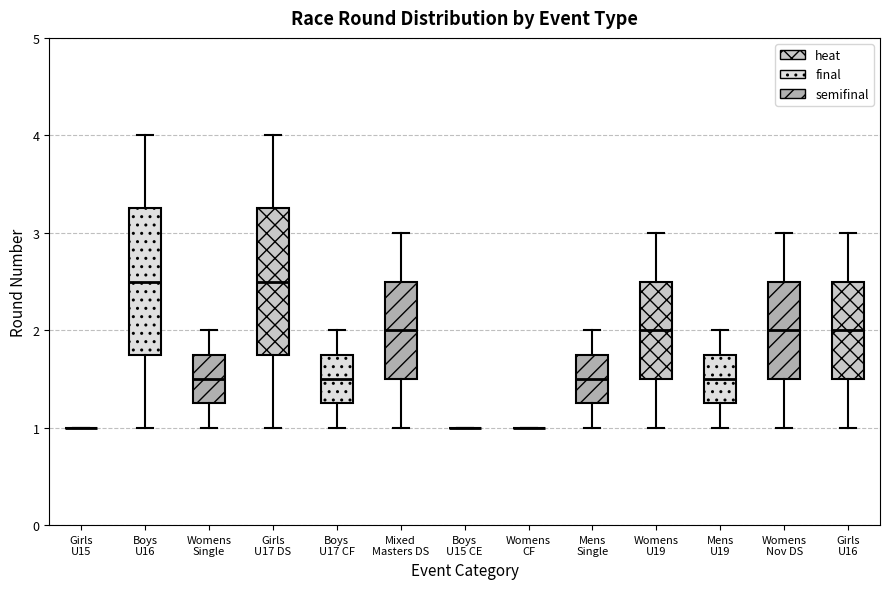

Reading left to right, read every box against the y-axis: the position of its median line, the range the box covers, and the ends of its whiskers. The values are not printed on the chart, so give them approximately, as read against the axis.

Girls U15: box collapsed to a line at 1.0, whiskers 1.0 to 1.0
Boys U16: median 2.5, box 1.8 to 3.3, whiskers 1.0 to 4.0
Womens Single: median 1.5, box 1.3 to 1.8, whiskers 1.0 to 2.0
Girls U17 DS: median 2.5, box 1.8 to 3.3, whiskers 1.0 to 4.0
Boys U17 CF: median 1.5, box 1.3 to 1.8, whiskers 1.0 to 2.0
Mixed Masters DS: median 2.0, box 1.5 to 2.5, whiskers 1.0 to 3.0
Boys U15 CE: box collapsed to a line at 1.0, whiskers 1.0 to 1.0
Womens CF: box collapsed to a line at 1.0, whiskers 1.0 to 1.0
Mens Single: median 1.5, box 1.3 to 1.8, whiskers 1.0 to 2.0
Womens U19: median 2.0, box 1.5 to 2.5, whiskers 1.0 to 3.0
Mens U19: median 1.5, box 1.3 to 1.8, whiskers 1.0 to 2.0
Womens Nov DS: median 2.0, box 1.5 to 2.5, whiskers 1.0 to 3.0
Girls U16: median 2.0, box 1.5 to 2.5, whiskers 1.0 to 3.0